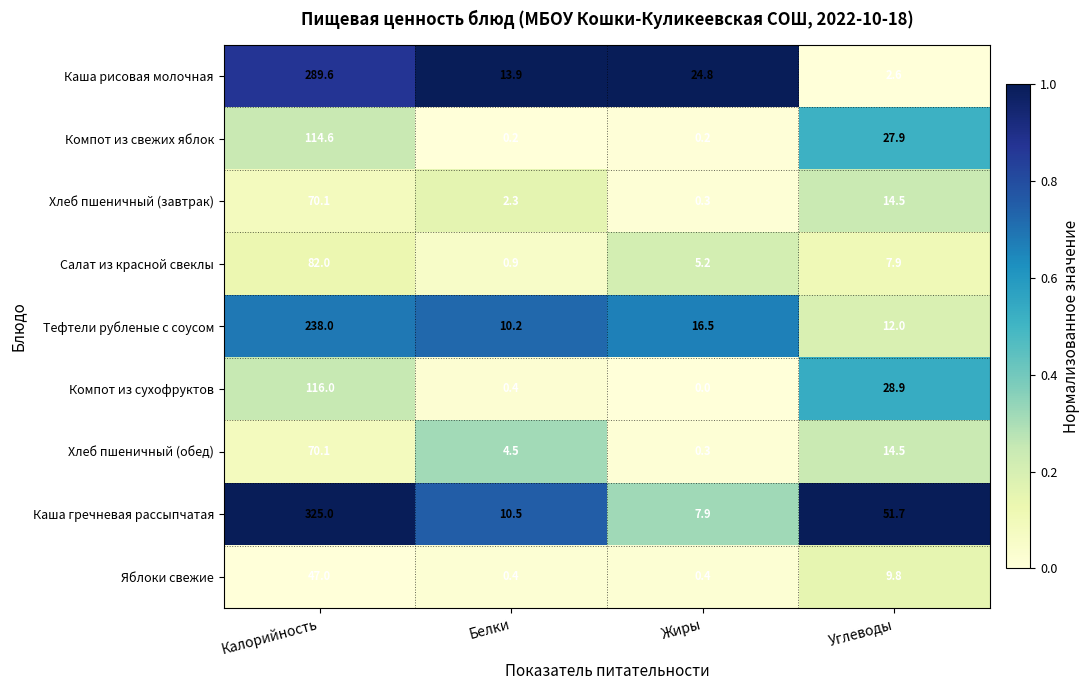

Which category has the lowest value in the Компот из сухофруктов series?

Жиры